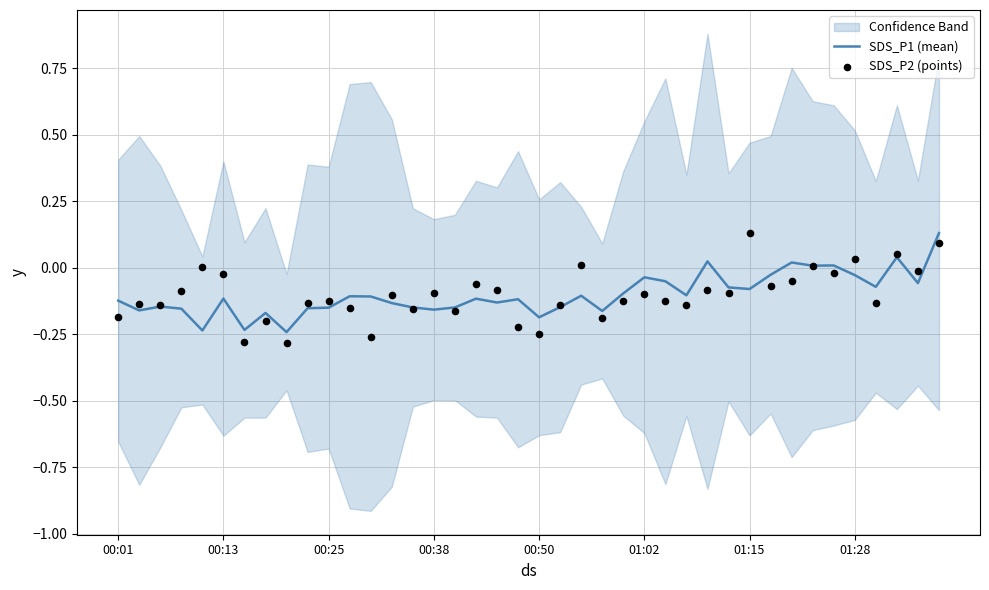

What is the total value across all series at 00:25?

-0.3